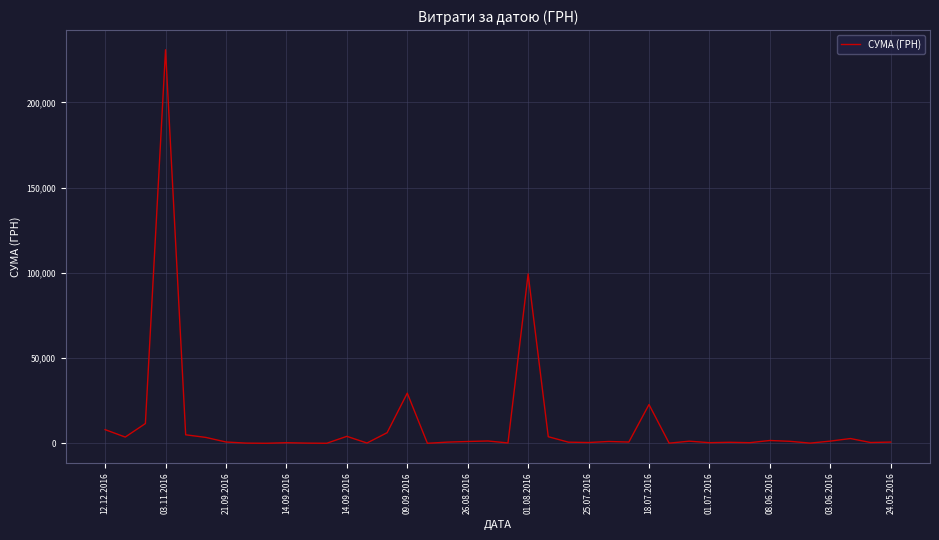

Does the chart display data point markers on the line(s)?

No